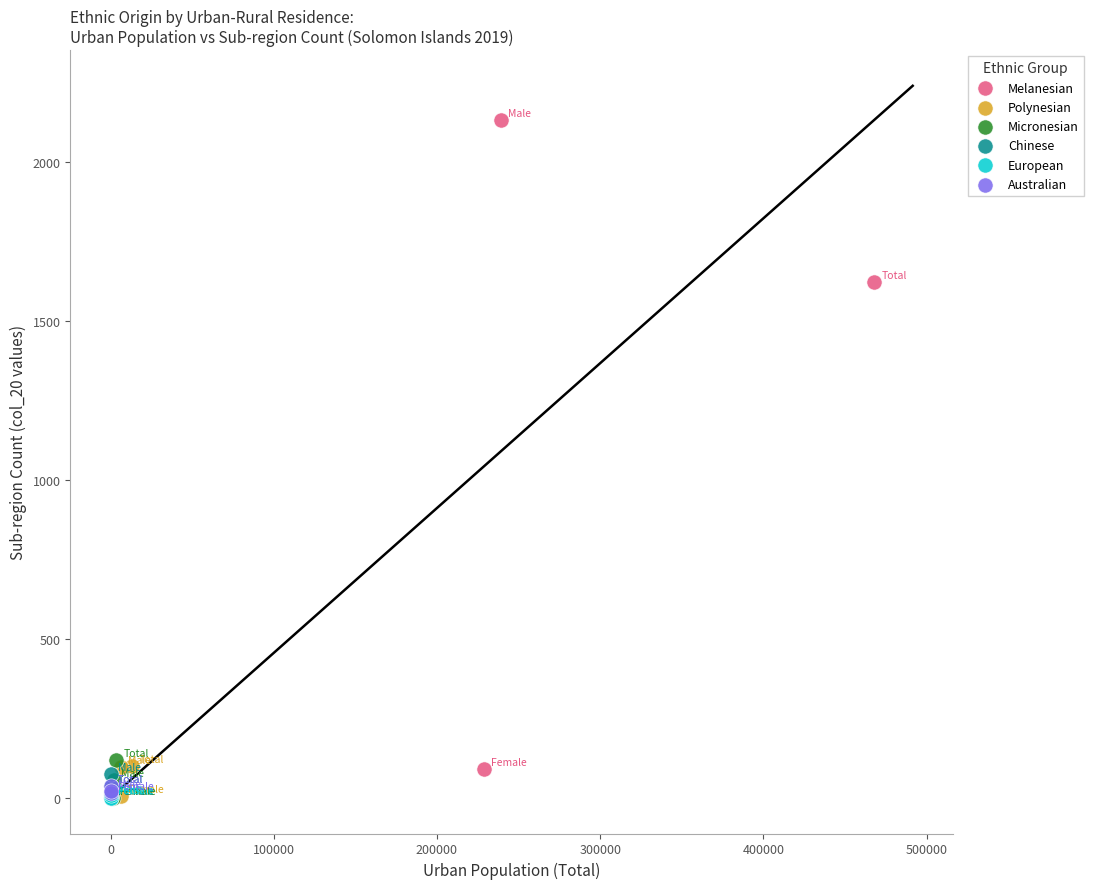

Which series has the largest Y range (max minus min)?

Melanesian